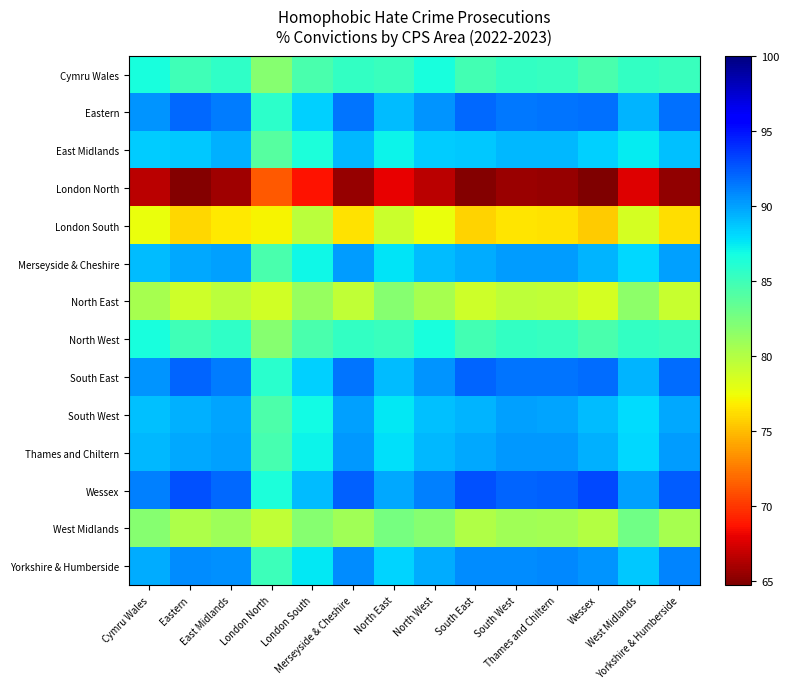

Reading left to right, what are all the values shown in this chart?

Cymru Wales: Cymru Wales=86.5	Eastern=84.8	East Midlands=85.6	London North=81.9	London South=84.4	Merseyside & Cheshire=85.4	North East=85.1	North West=86.5	South East=84.8	South West=85.5	Thames and Chiltern=85.4	Wessex=84.5	West Midlands=85.4	Yorkshire & Humberside=85.2
Eastern: Cymru Wales=90.3	Eastern=92.0	East Midlands=91.2	London North=85.8	London South=88.3	Merseyside & Cheshire=91.5	North East=89.0	North West=90.3	South East=92.0	South West=91.4	Thames and Chiltern=91.5	Wessex=91.7	West Midlands=89.3	Yorkshire & Humberside=91.7
East Midlands: Cymru Wales=88.5	Eastern=88.6	East Midlands=89.4	London North=83.9	London South=86.5	Merseyside & Cheshire=89.2	North East=87.2	North West=88.5	South East=88.6	South West=89.2	Thames and Chiltern=89.1	Wessex=88.3	West Midlands=87.5	Yorkshire & Humberside=88.9
London North: Cymru Wales=66.6	Eastern=65.0	East Midlands=65.7	London North=71.2	London South=68.7	Merseyside & Cheshire=65.5	North East=68.0	North West=66.6	South East=64.9	South West=65.6	Thames and Chiltern=65.5	Wessex=64.7	West Midlands=67.7	Yorkshire & Humberside=65.3
London South: Cymru Wales=77.5	Eastern=75.9	East Midlands=76.7	London North=77.1	London South=79.6	Merseyside & Cheshire=76.4	North East=78.9	North West=77.5	South East=75.8	South West=76.5	Thames and Chiltern=76.4	Wessex=75.6	West Midlands=78.6	Yorkshire & Humberside=76.2
Merseyside & Cheshire: Cymru Wales=89.1	Eastern=89.7	East Midlands=90.0	London North=84.5	London South=87.0	Merseyside & Cheshire=90.2	North East=87.7	North West=89.1	South East=89.6	South West=90.1	Thames and Chiltern=90.2	Wessex=89.4	West Midlands=88.0	Yorkshire & Humberside=90.0
North East: Cymru Wales=80.5	Eastern=78.9	East Midlands=79.7	London North=78.7	London South=81.2	Merseyside & Cheshire=79.4	North East=81.9	North West=80.5	South East=78.8	South West=79.5	Thames and Chiltern=79.4	Wessex=78.6	West Midlands=81.6	Yorkshire & Humberside=79.2
North West: Cymru Wales=86.5	Eastern=84.8	East Midlands=85.6	London North=81.9	London South=84.4	Merseyside & Cheshire=85.4	North East=85.1	North West=86.5	South East=84.8	South West=85.5	Thames and Chiltern=85.4	Wessex=84.5	West Midlands=85.4	Yorkshire & Humberside=85.2
South East: Cymru Wales=90.4	Eastern=92.1	East Midlands=91.3	London North=85.8	London South=88.3	Merseyside & Cheshire=91.5	North East=89.0	North West=90.4	South East=92.1	South West=91.5	Thames and Chiltern=91.6	Wessex=91.8	West Midlands=89.3	Yorkshire & Humberside=91.8
South West: Cymru Wales=89.0	Eastern=89.4	East Midlands=89.8	London North=84.4	London South=86.9	Merseyside & Cheshire=89.9	North East=87.6	North West=89.0	South East=89.4	South West=90.0	Thames and Chiltern=89.9	Wessex=89.1	West Midlands=87.9	Yorkshire & Humberside=89.7
Thames and Chiltern: Cymru Wales=89.2	Eastern=89.8	East Midlands=90.0	London North=84.6	London South=87.1	Merseyside & Cheshire=90.3	North East=87.8	North West=89.2	South East=89.8	South West=90.2	Thames and Chiltern=90.3	Wessex=89.5	West Midlands=88.1	Yorkshire & Humberside=90.1
Wessex: Cymru Wales=91.0	Eastern=92.7	East Midlands=91.9	London North=86.5	London South=89.0	Merseyside & Cheshire=92.2	North East=89.7	North West=91.0	South East=92.7	South West=92.1	Thames and Chiltern=92.2	Wessex=93.0	West Midlands=90.0	Yorkshire & Humberside=92.4
West Midlands: Cymru Wales=81.8	Eastern=80.2	East Midlands=81.0	London North=79.4	London South=81.9	Merseyside & Cheshire=80.7	North East=82.6	North West=81.8	South East=80.1	South West=80.8	Thames and Chiltern=80.7	Wessex=79.9	West Midlands=82.9	Yorkshire & Humberside=80.5
Yorkshire & Humberside: Cymru Wales=89.7	Eastern=90.7	East Midlands=90.5	London North=85.1	London South=87.6	Merseyside & Cheshire=90.8	North East=88.3	North West=89.7	South East=90.7	South West=90.7	Thames and Chiltern=90.8	Wessex=90.4	West Midlands=88.6	Yorkshire & Humberside=91.0